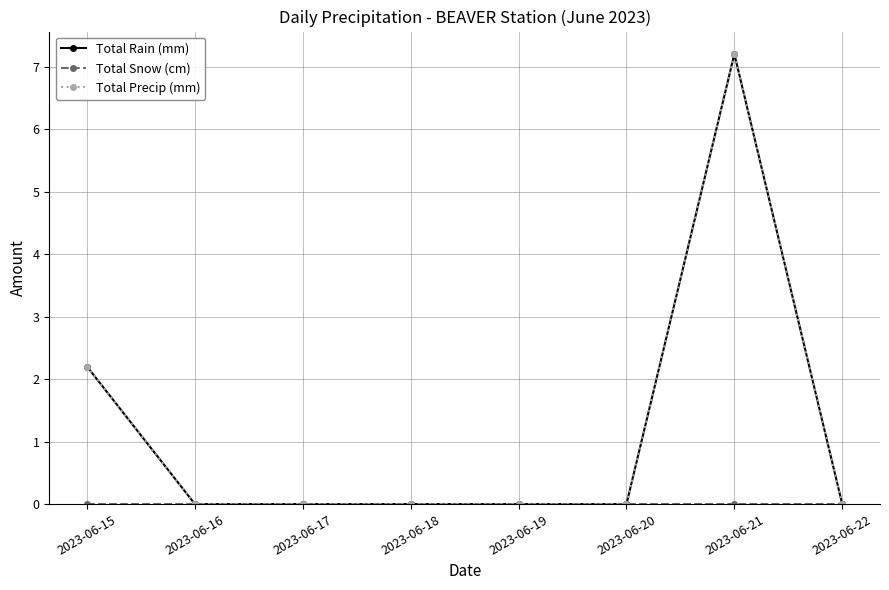

What are all the series names shown in the legend?

Total Rain (mm), Total Snow (cm), Total Precip (mm)